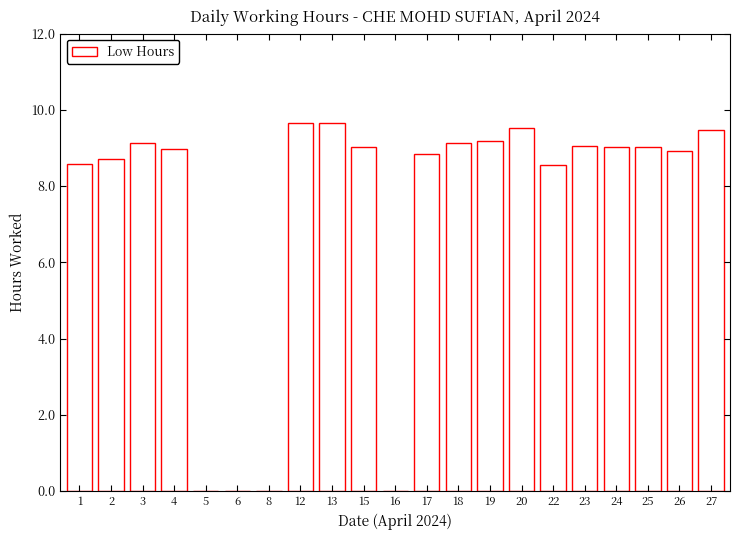

What is the average value?

7.4